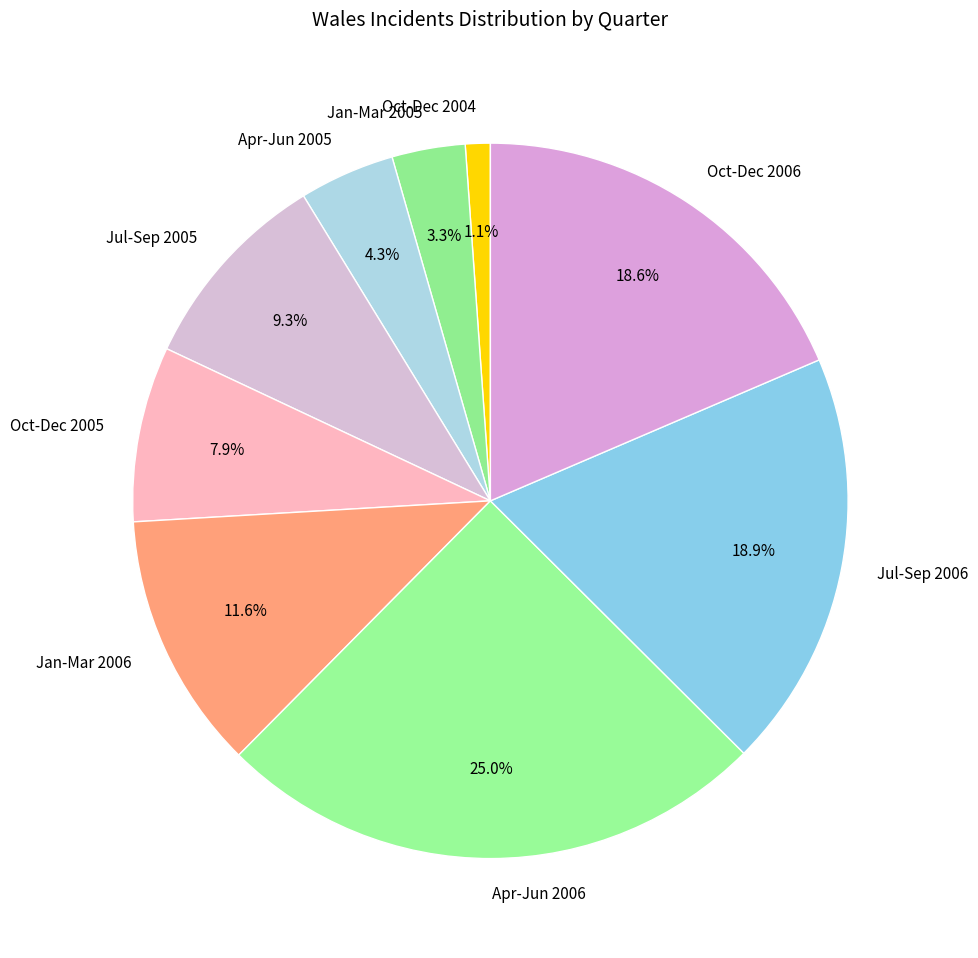

How many segments does this pie chart have?

9